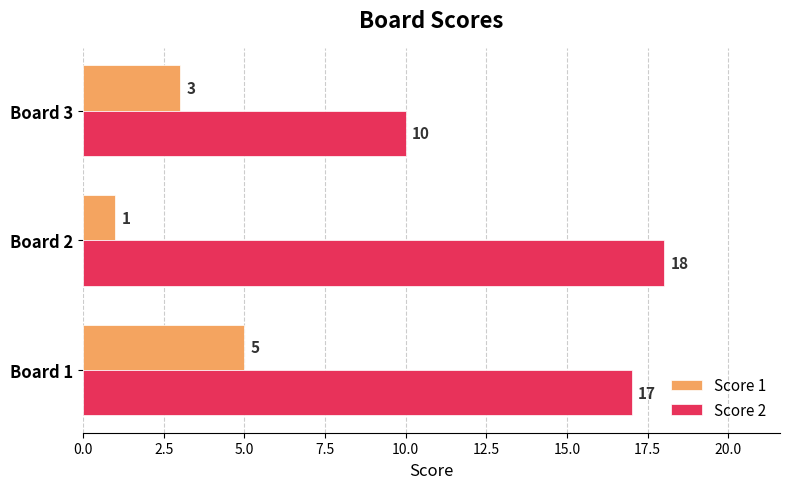

True or false: Score 2 has a value of 5 at Board 1.

False